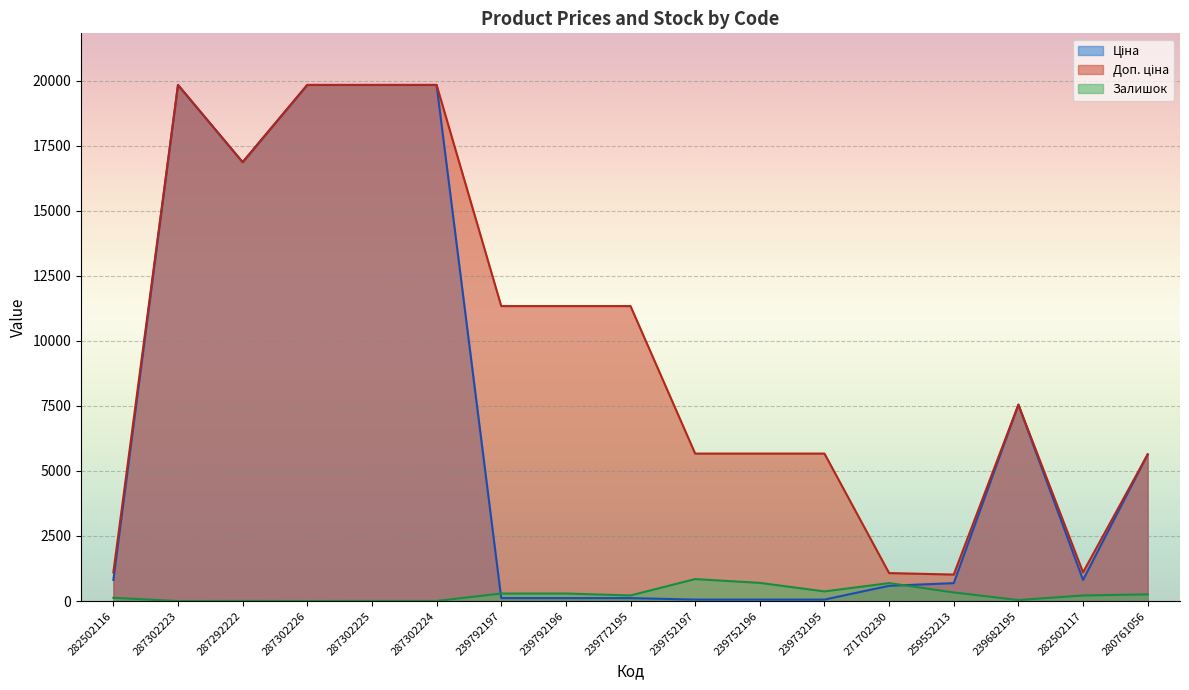

At how many categories does at least one series exceed 8837?

8